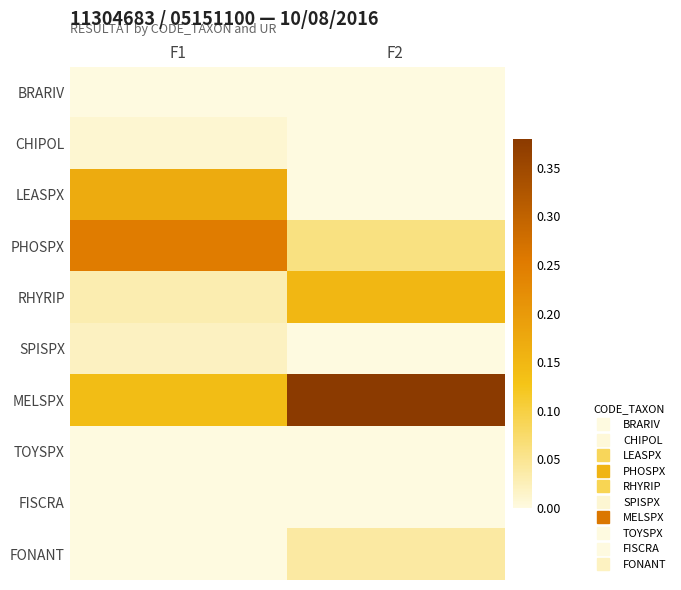

Between F2 and F1, which is larger?

F2